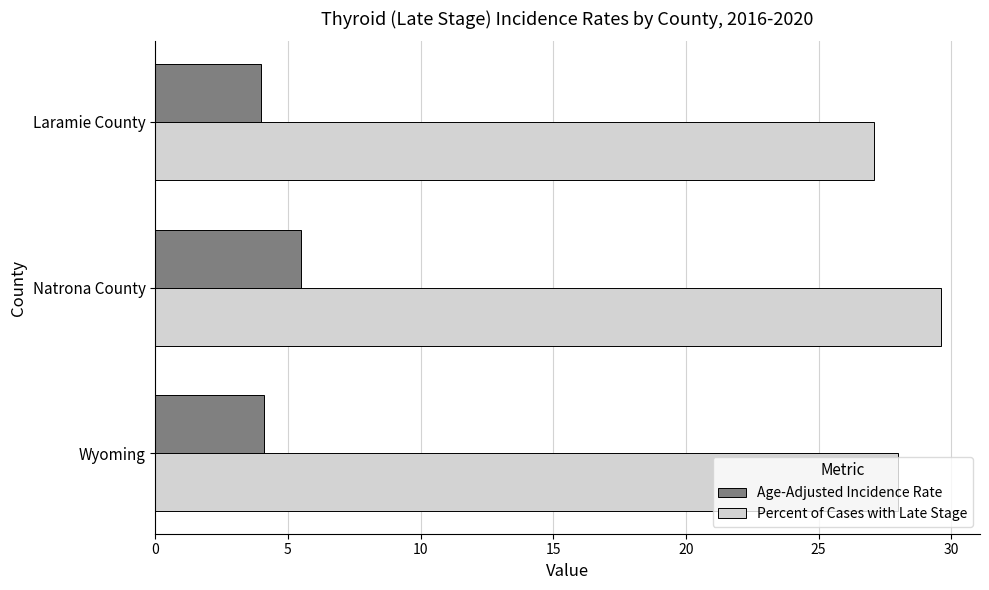

How many data points does each series have?

3